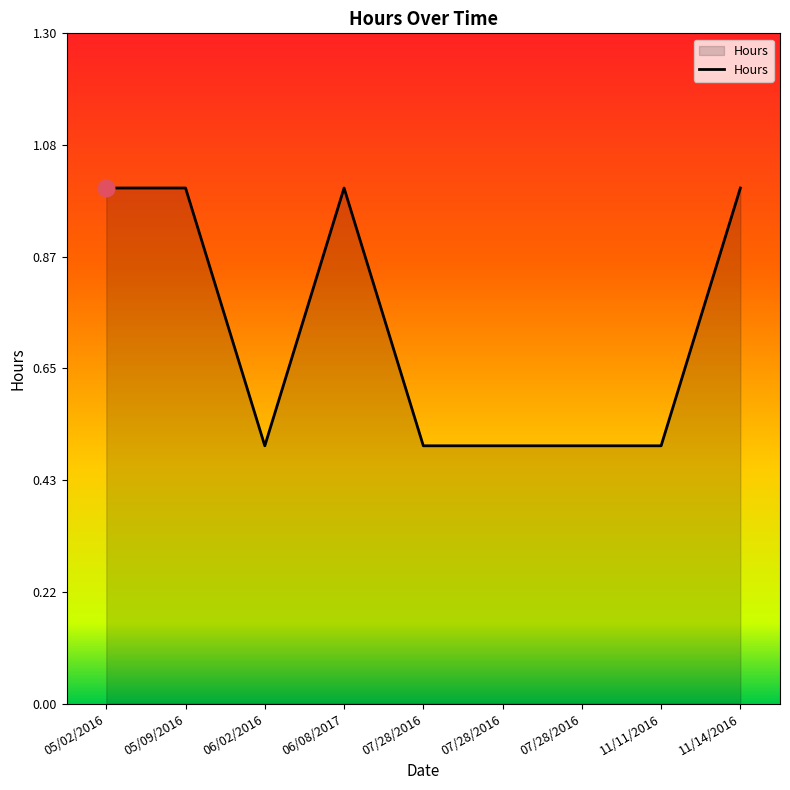

How many lines are shown in the chart?

1